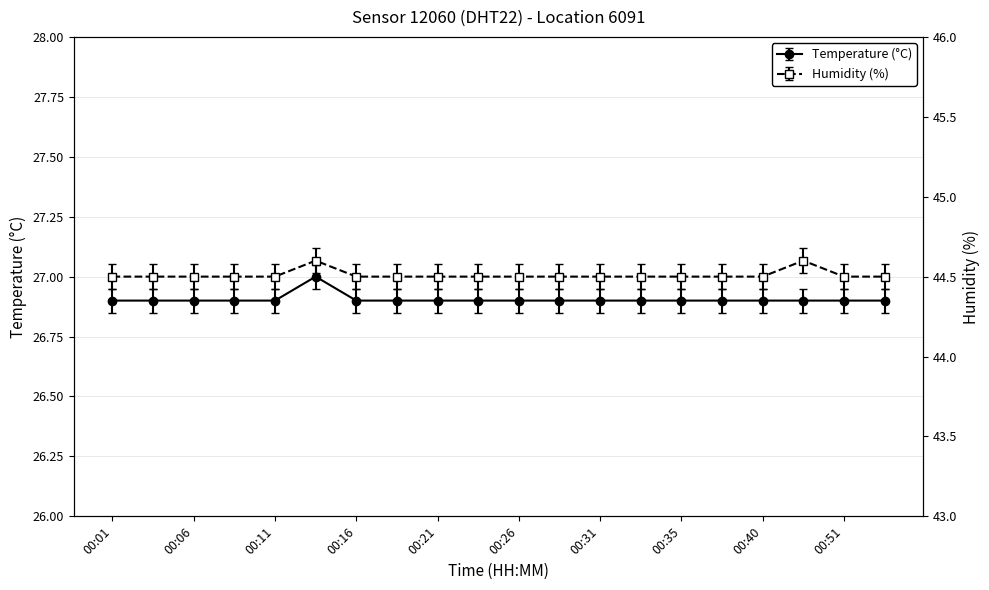

What is the minimum value shown in the chart?

26.9